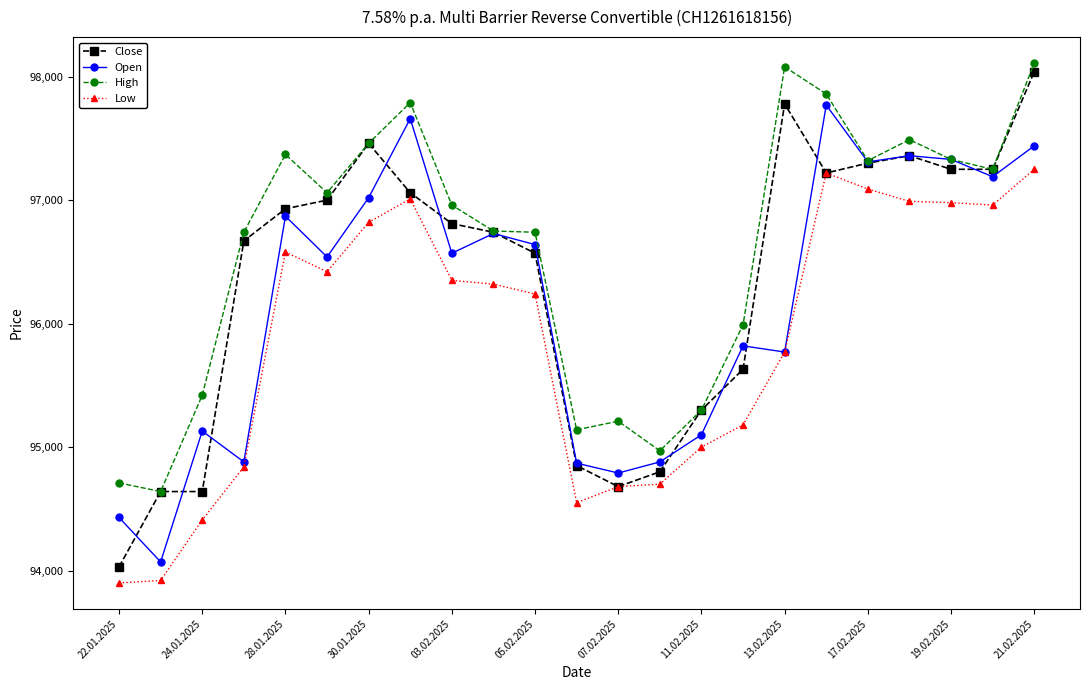

What is the sum of all Low values?

2205180